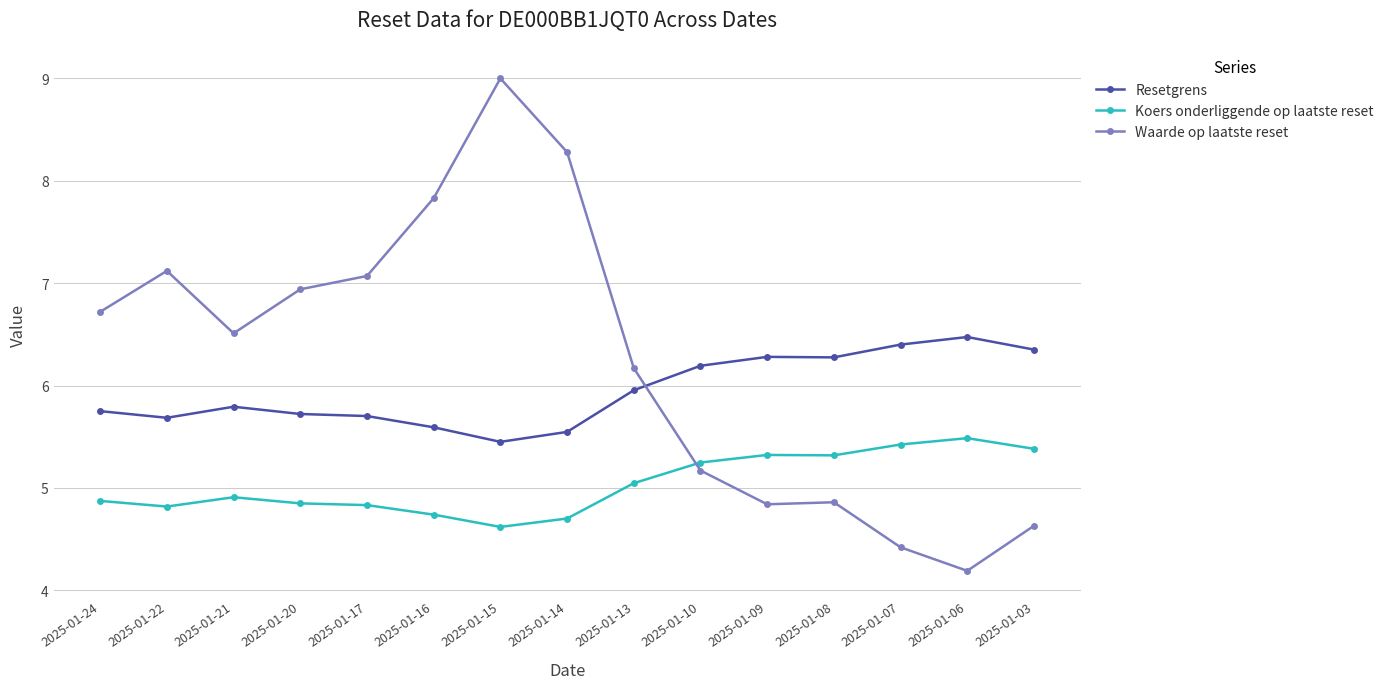

How many categories are shown in the chart?

15